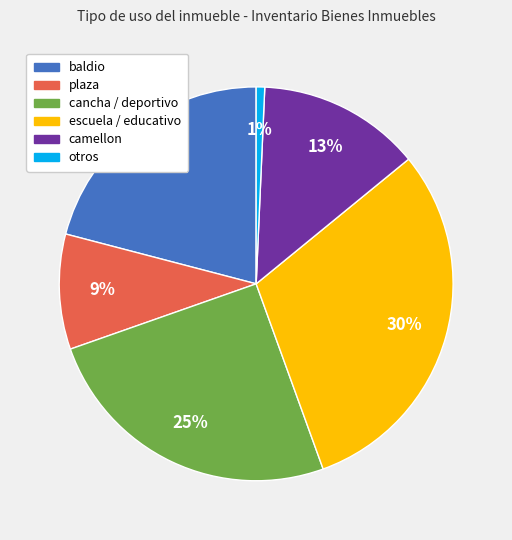

Does any single category account for the majority?

No